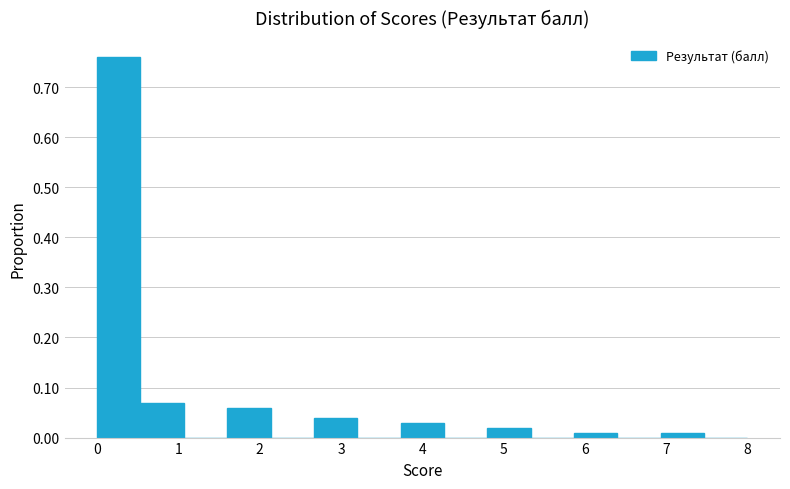

Reading left to right, transcribe this chart: for each bar, give the range it covers on the x-axis and its height. Neither the bar edges nor the heights are printed on the chart, so give them approximately, as read against the axes.

0.0 to 0.5: 0.76
0.5 to 1.1: 0.07
1.1 to 1.6: 0
1.6 to 2.1: 0.06
2.1 to 2.7: 0
2.7 to 3.2: 0.04
3.2 to 3.7: 0
3.7 to 4.3: 0.03
4.3 to 4.8: 0
4.8 to 5.3: 0.02
5.3 to 5.9: 0
5.9 to 6.4: 0.01
6.4 to 6.9: 0
6.9 to 7.5: 0.01
7.5 to 8.0: 0